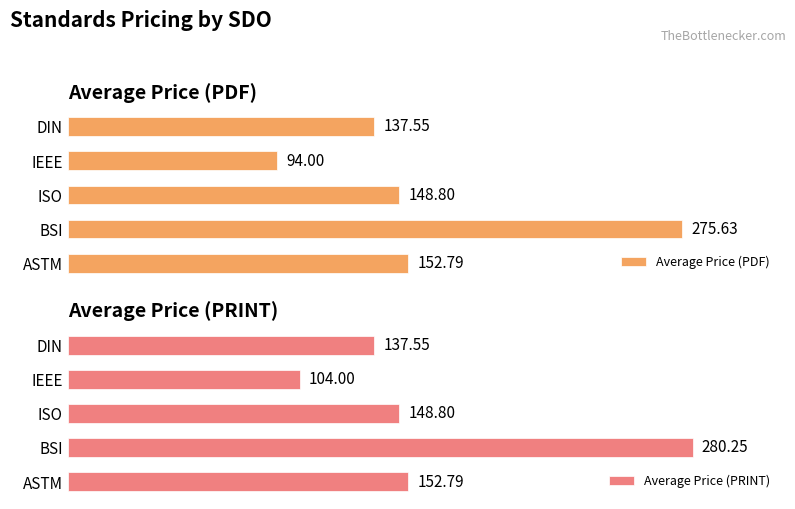

Which series has the widest spread of values?

Average Price (PDF)